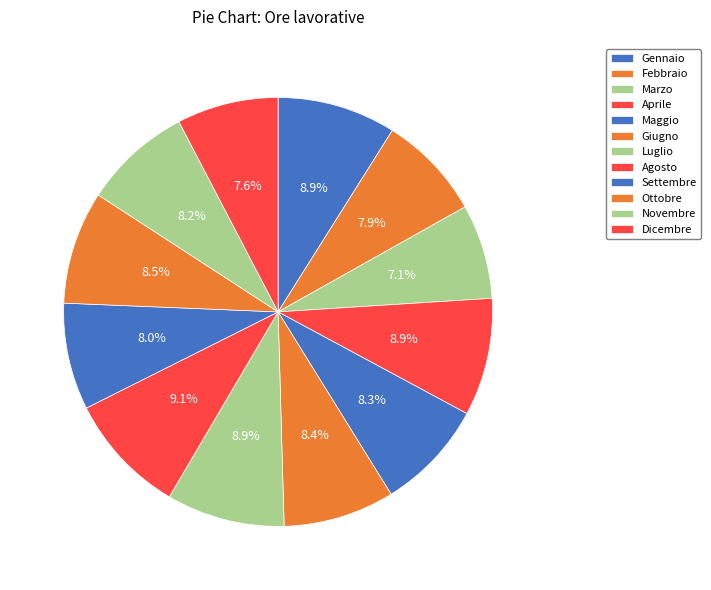

How many slices are in this pie chart?

12